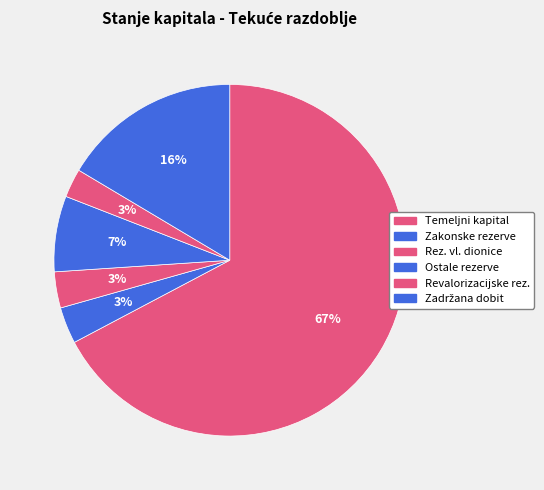

Count the number of slices in the pie.

6